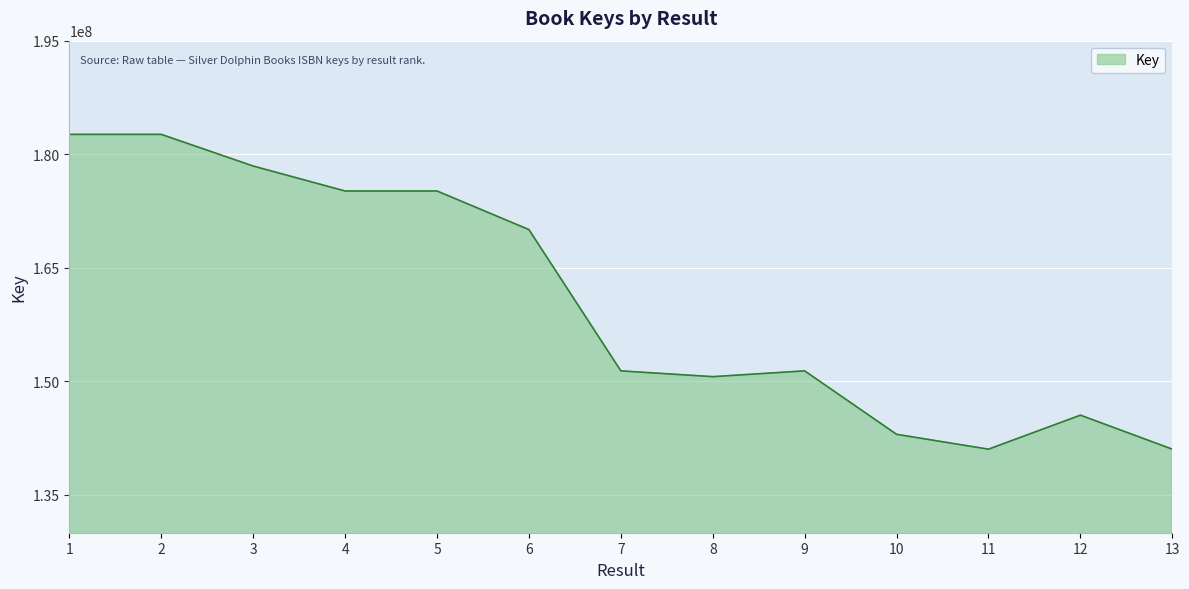

Is it true that the value at 2 is 100989578?

False